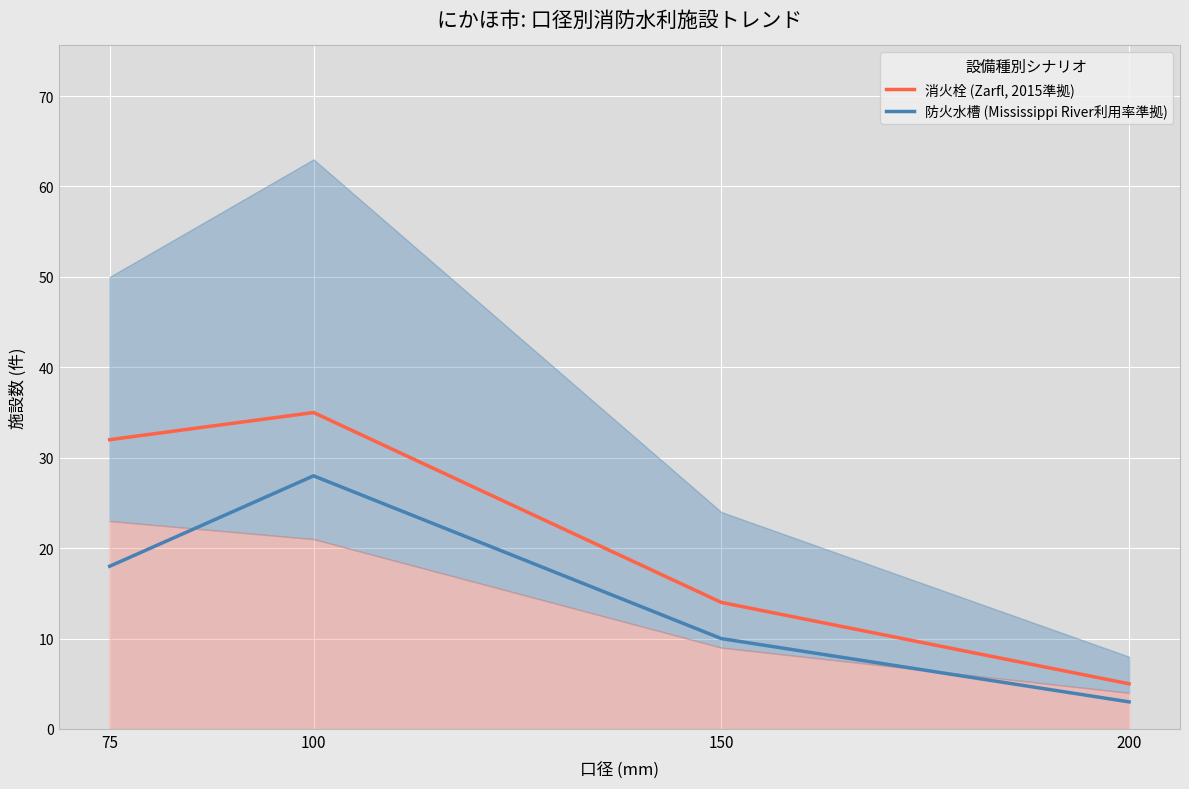

Is it true that 消火栓 (Zarfl, 2015準拠) equals 55 at 75?

False